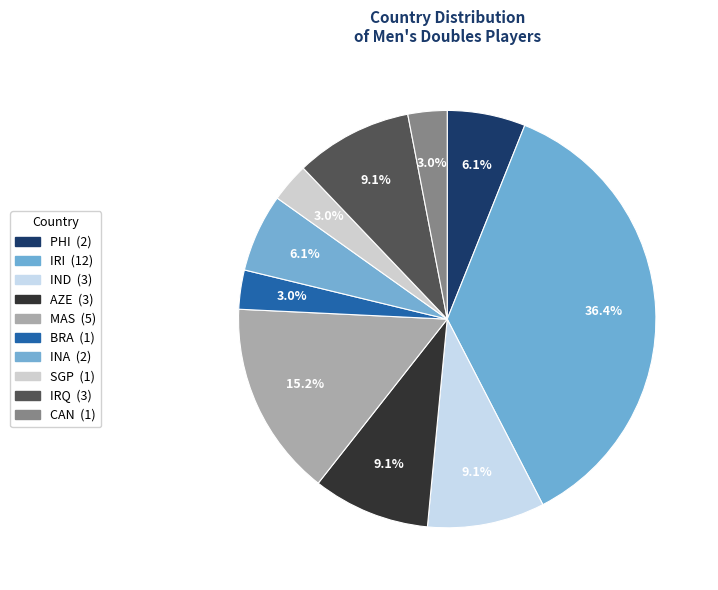

How many segments does this pie chart have?

10